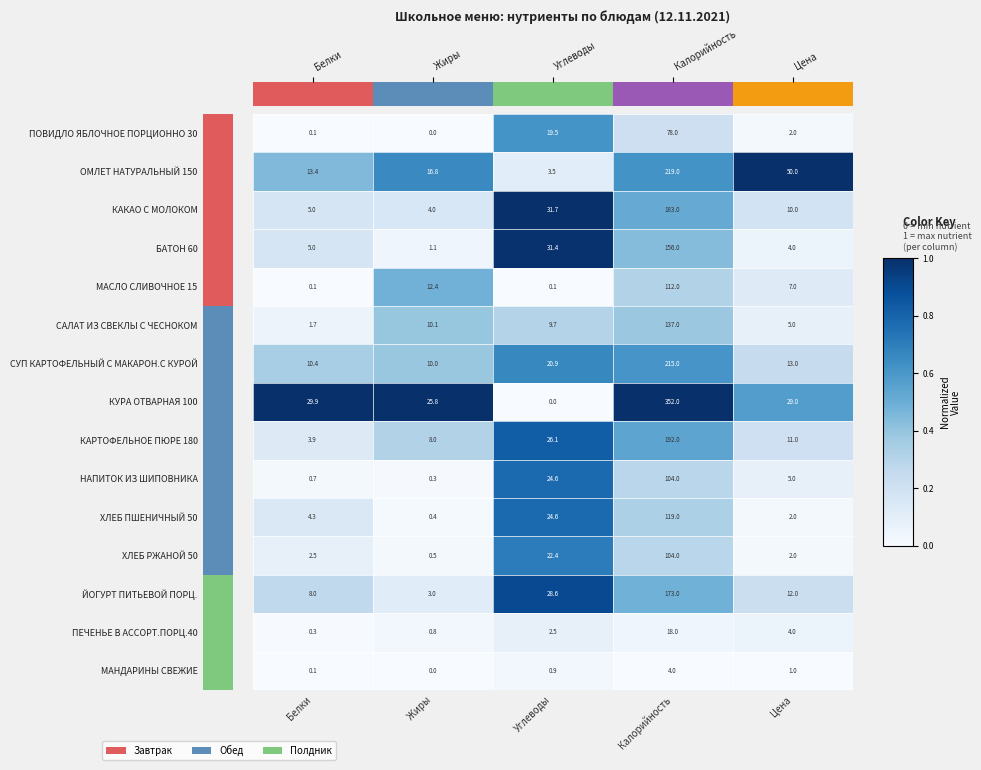

What is the spread (max minus min) of values at Углеводы?

31.7